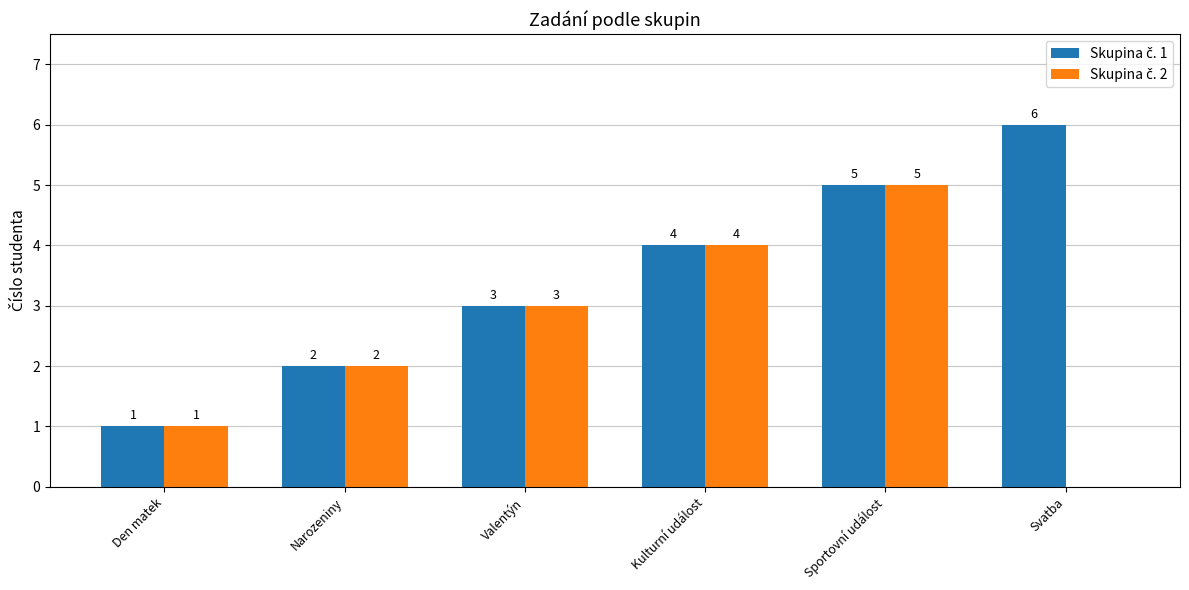

What is the total value across all series at Sportovní událost?

10